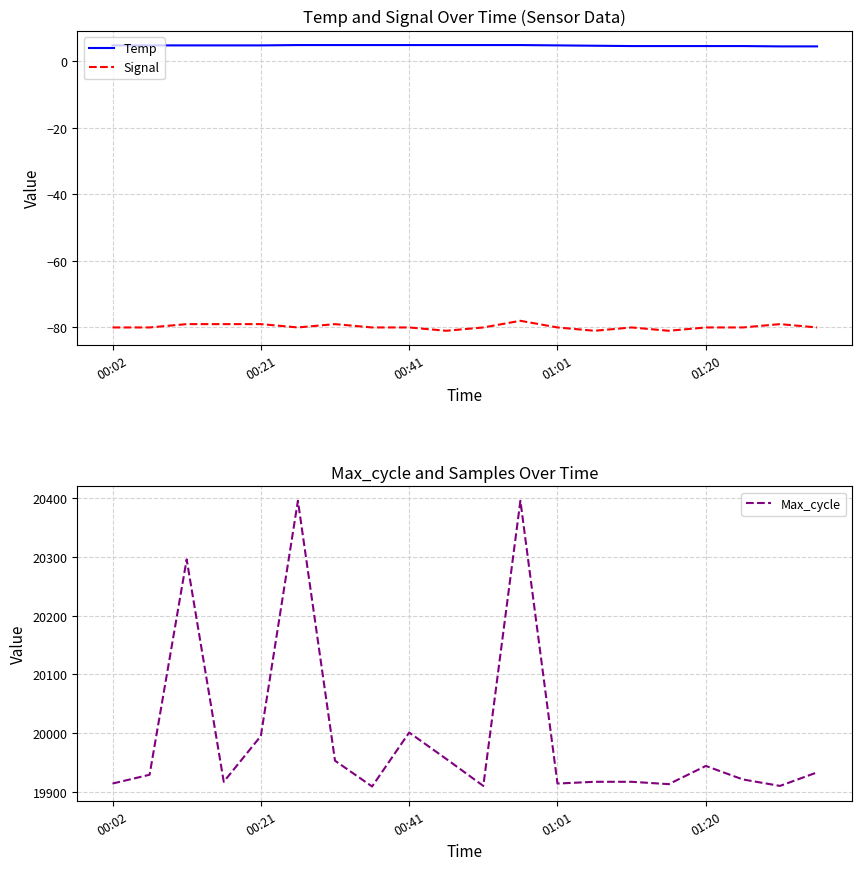

What is the sum of all Signal values?

-1596.0